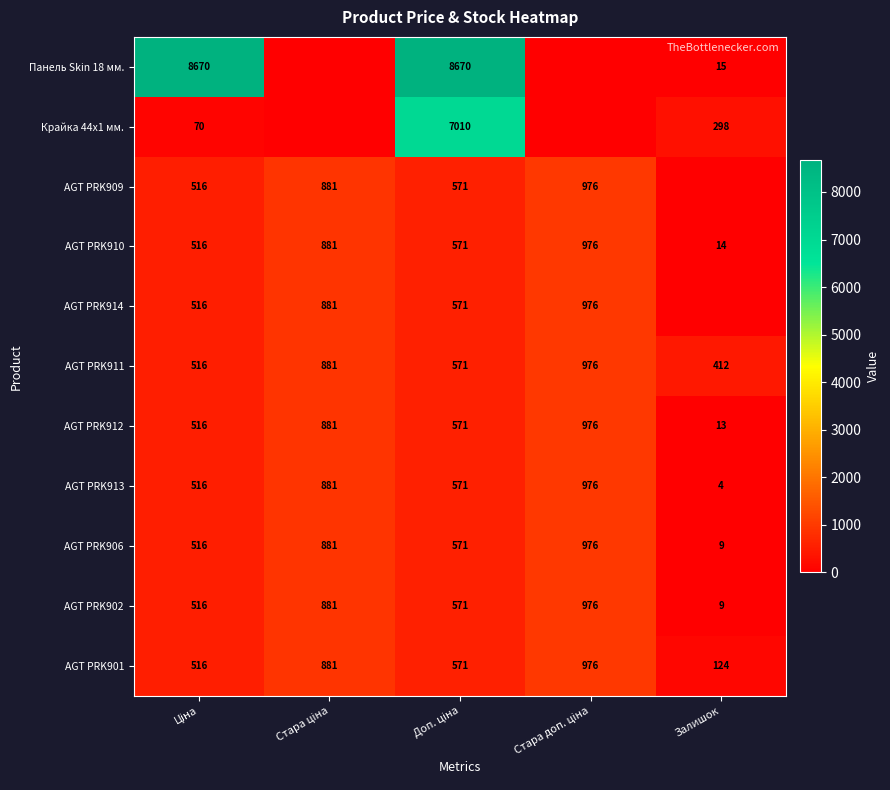

What is the average value of the AGT PRK912 series?

591